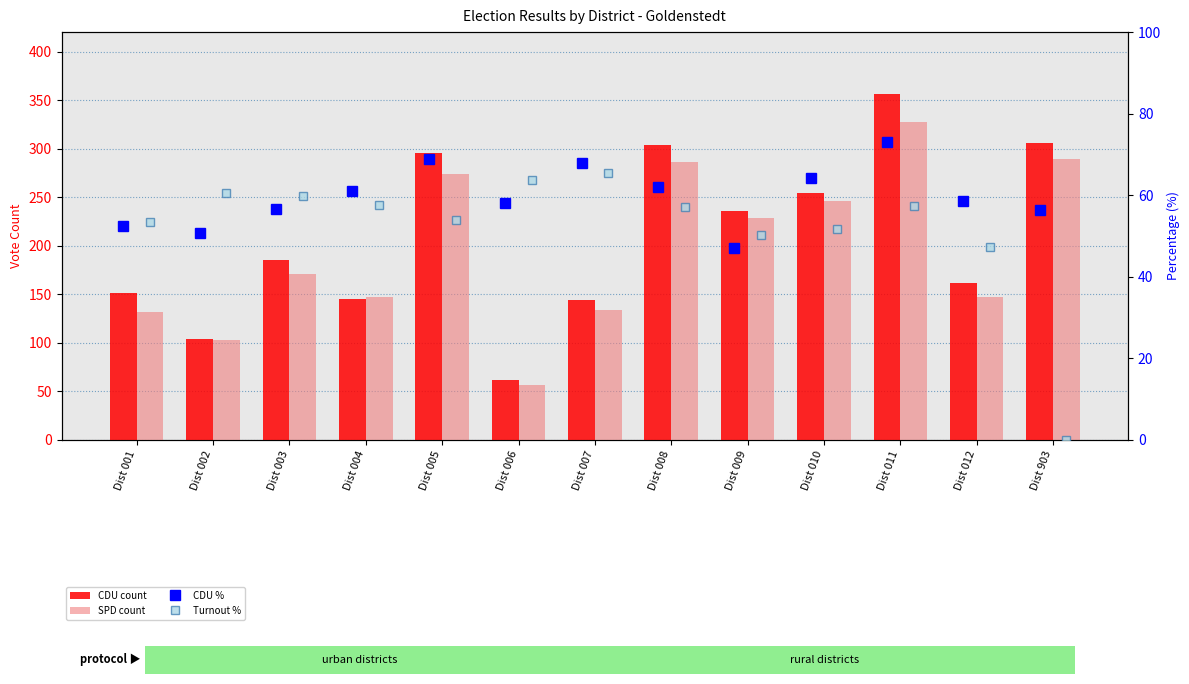

At how many categories does at least one series exceed 18?

13